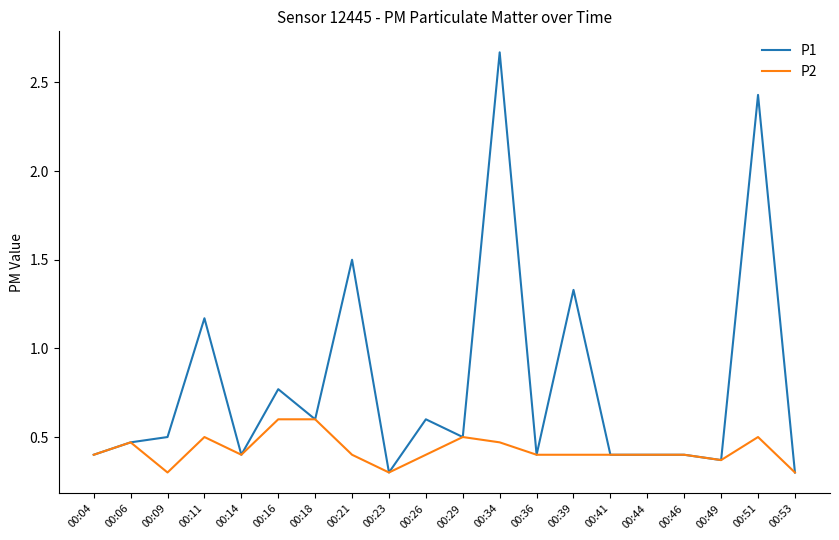

Rank the series by their average value, from lowest to highest.

P2, P1